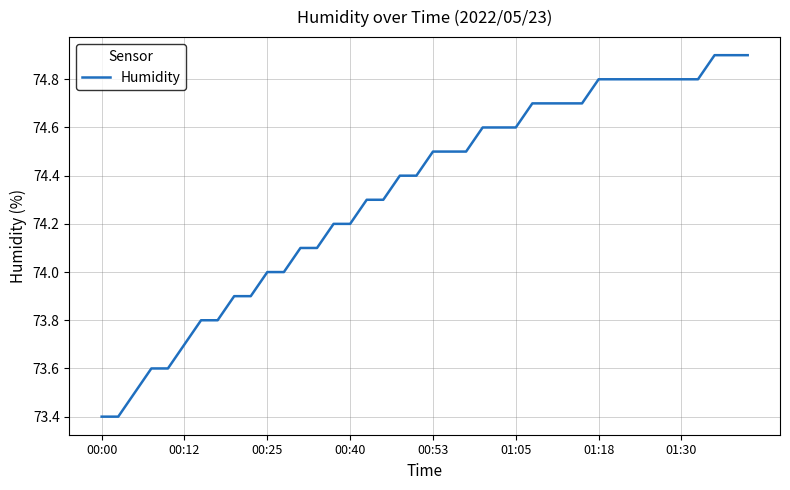

How many lines are shown in the chart?

1